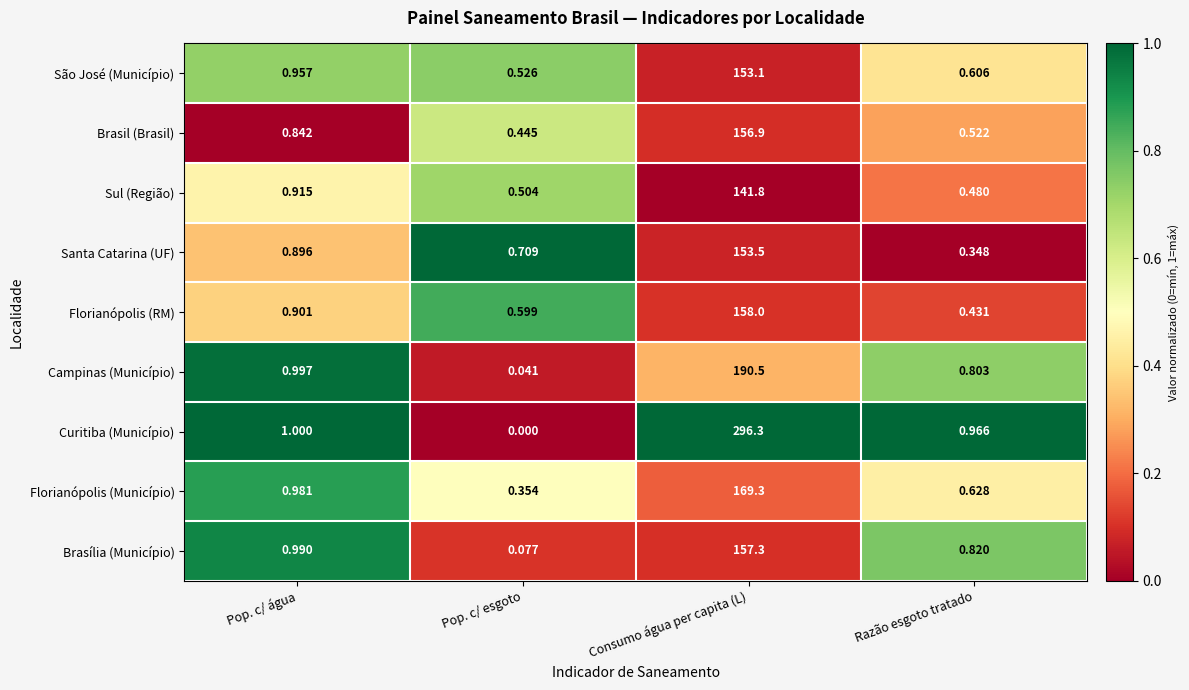

At which label does São José (Município) reach its minimum?

Pop. c/ esgoto